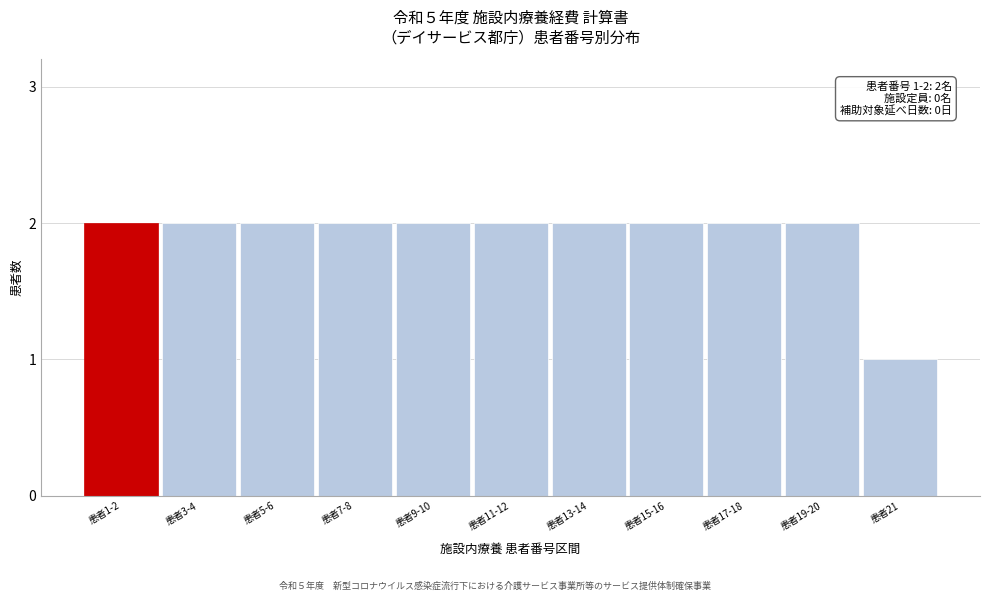

Reading left to right, extract all data points from this chart.

2	2	2	2	2	2	2	2	2	2	1